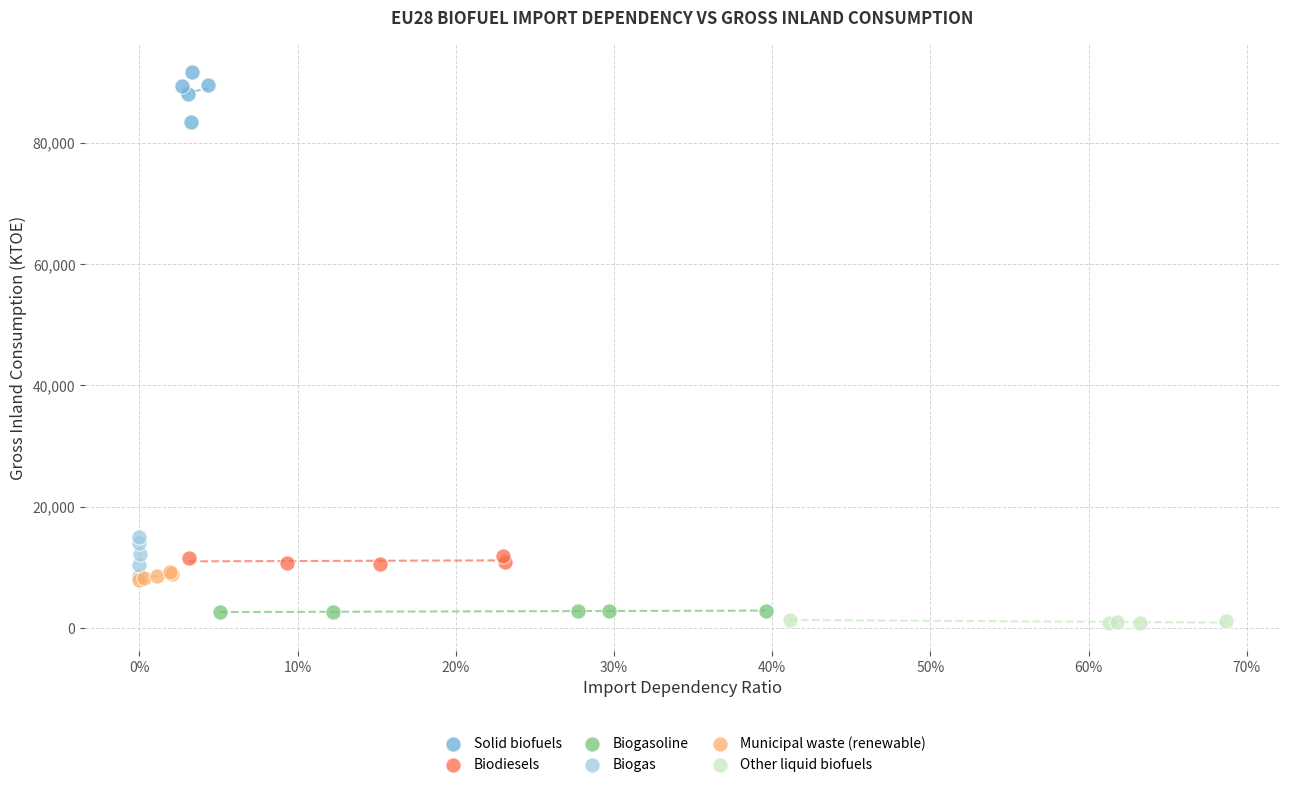

What are all the series names shown in the legend?

Solid biofuels, Biodiesels, Biogasoline, Biogas, Municipal waste (renewable), Other liquid biofuels